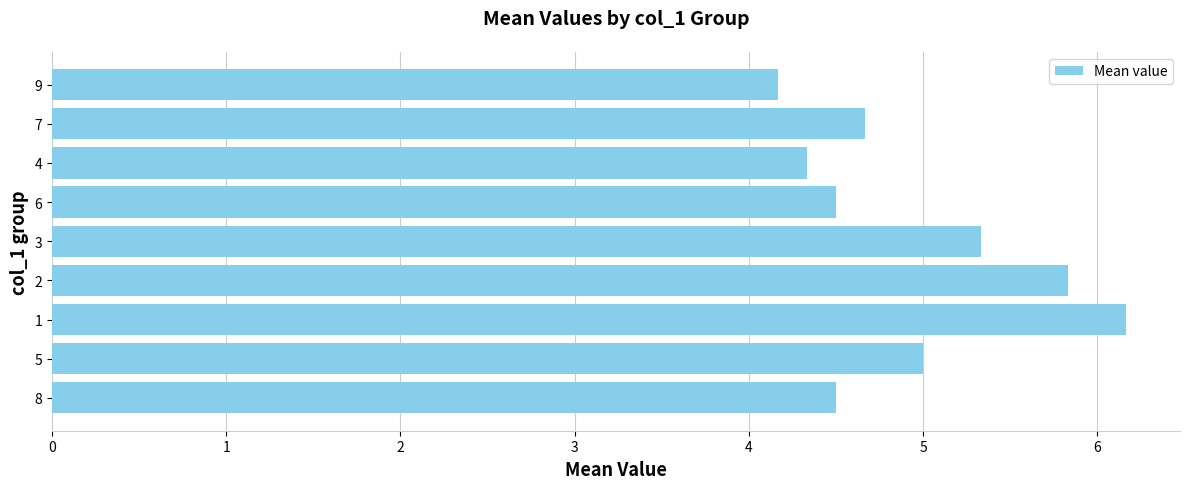

Does the chart contain any negative values?

No